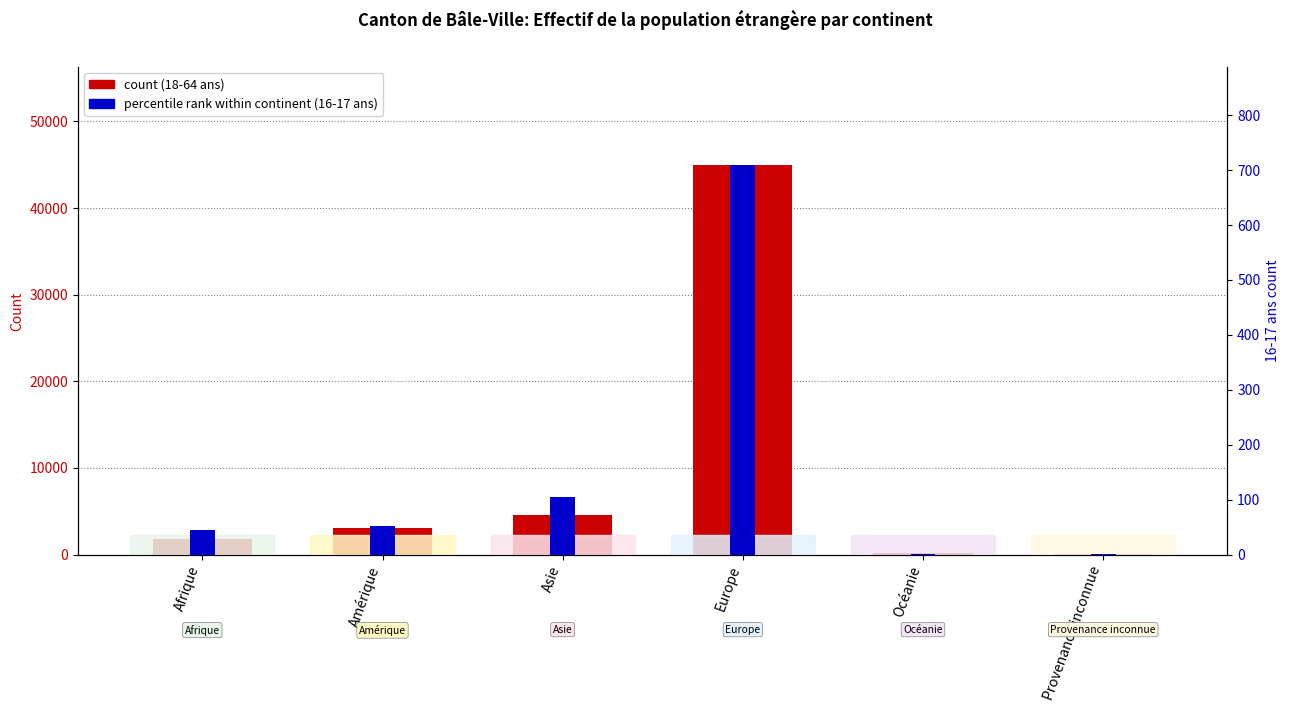

What is the sum of the 16-17 ans (percentile rank) values at Afrique and Amérique?

96